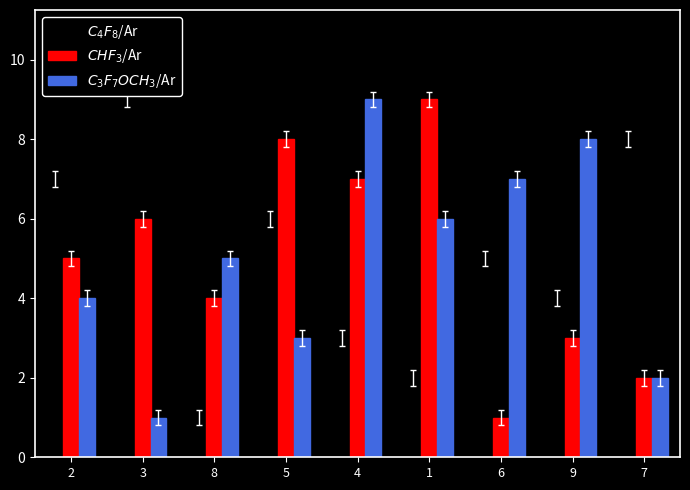

At which category is the sum across all series the highest?

4